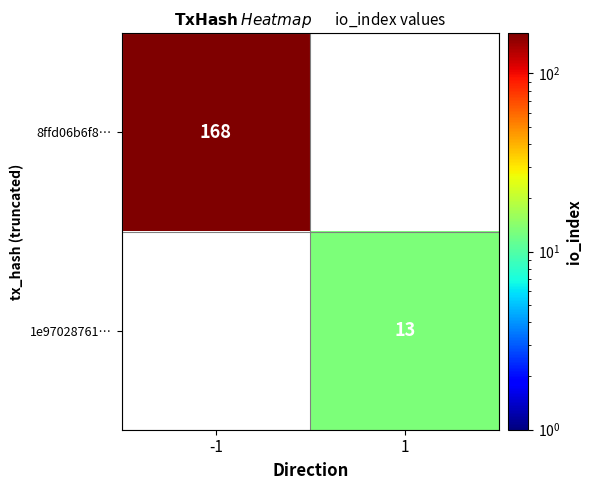

Is it true that 1e97028761… equals 6 at 1?

False